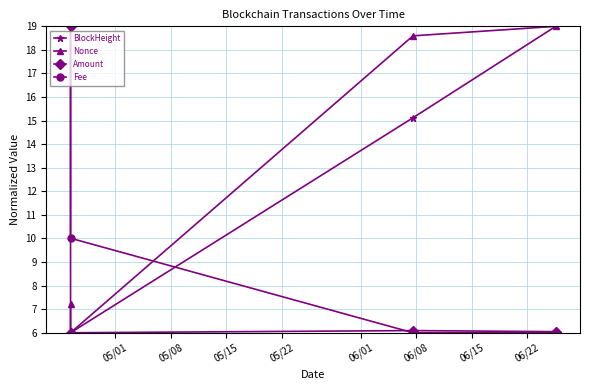

List the series in order of their overall mean, highest first.

Nonce, BlockHeight, Fee, Amount